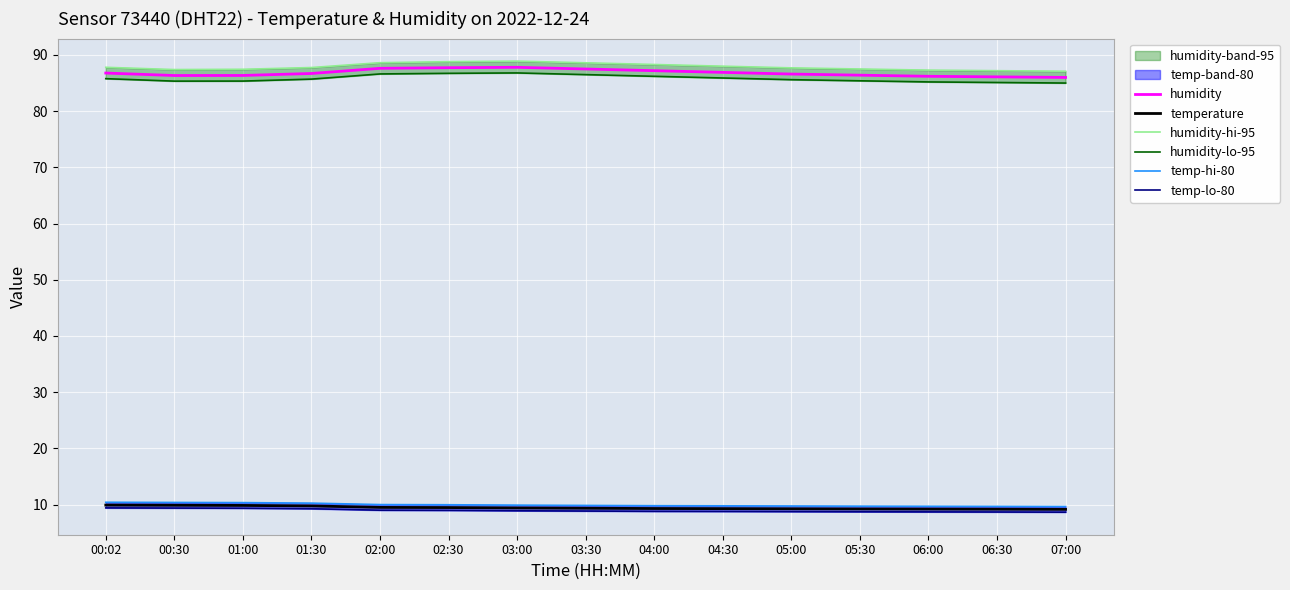

What is the difference between the maximum and minimum values in the humidity-hi-95 series?

1.8